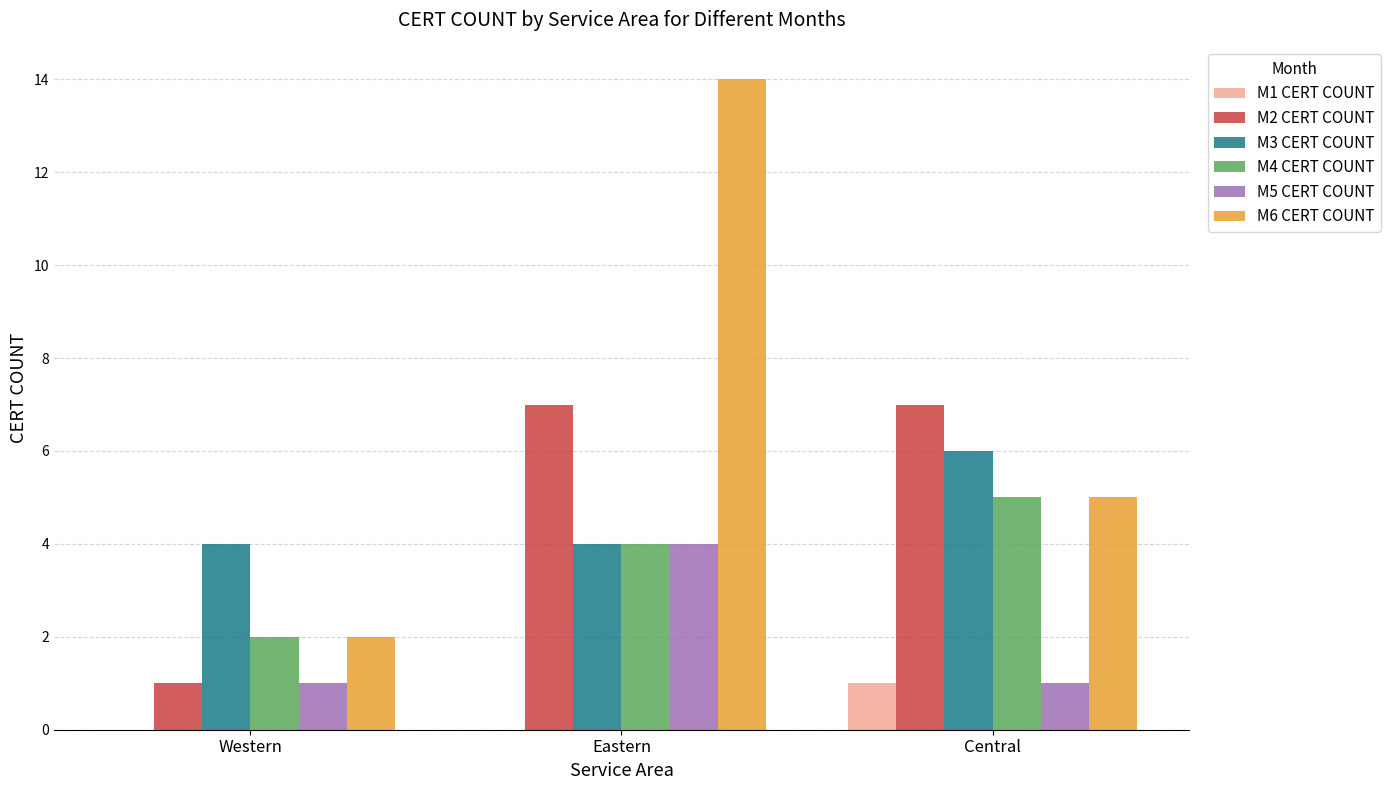

Does the chart contain stacked bars?

No